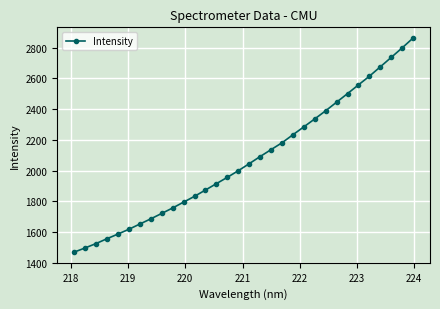

True or false: the data has more than 1 interior local peaks.

False